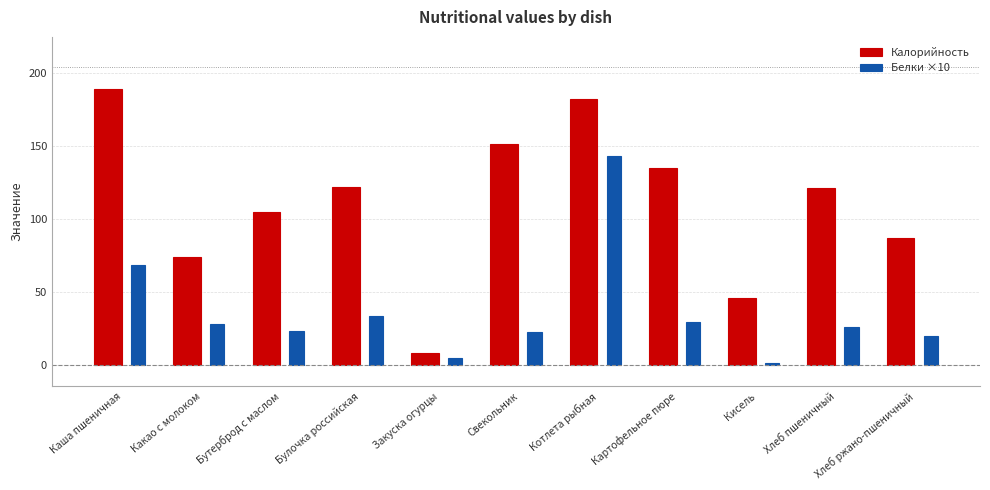

Which series changed the most between Какао с молоком and Булочка российская?

Калорийность